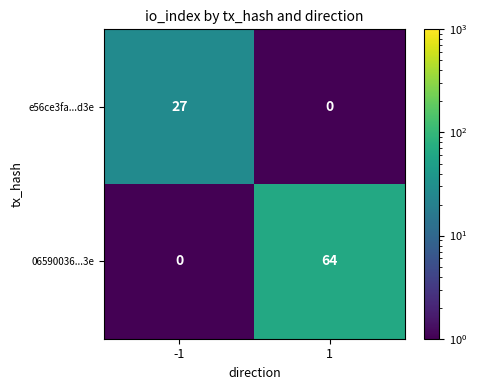

Reading left to right, transcribe all the data shown in this chart.

e56ce3fa...d3e: -1=27	1=0
06590036...3e: -1=0	1=64